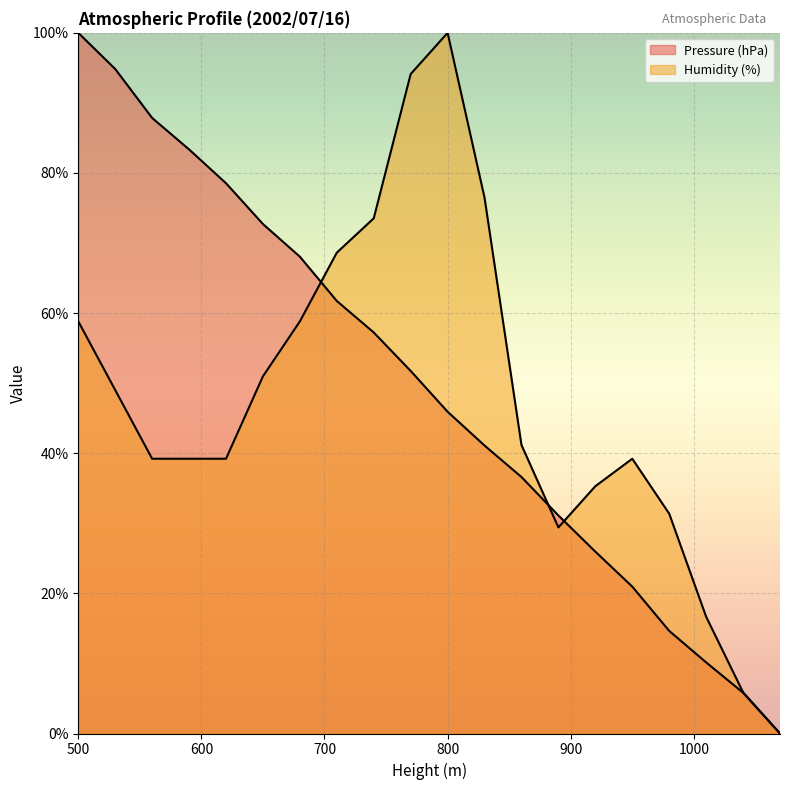

Reading left to right, transcribe all the data shown in this chart.

Pressure (hPa): 500=100.0	530=94.8	560=87.9	590=83.4	620=78.5	650=72.7	680=68.1	710=61.7	740=57.2	770=51.7	800=45.9	830=41.1	860=36.6	890=31.1	920=26.0	950=21.0	980=14.6	1010=10.1	1040=5.8	1070=0.0
Humidity (%): 500=58.8	530=49.0	560=39.2	590=39.2	620=39.2	650=51.0	680=58.8	710=68.6	740=73.5	770=94.1	800=100.0	830=76.5	860=41.2	890=29.4	920=35.3	950=39.2	980=31.4	1010=16.7	1040=5.9	1070=0.0